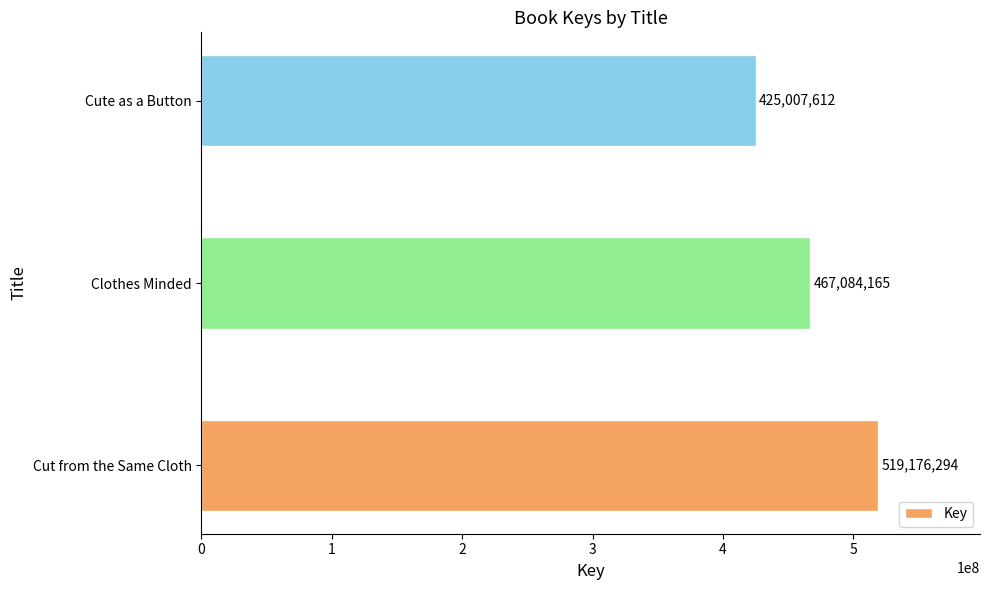

Reading bottom to top, extract all data points from this chart.

519176294	467084165	425007612